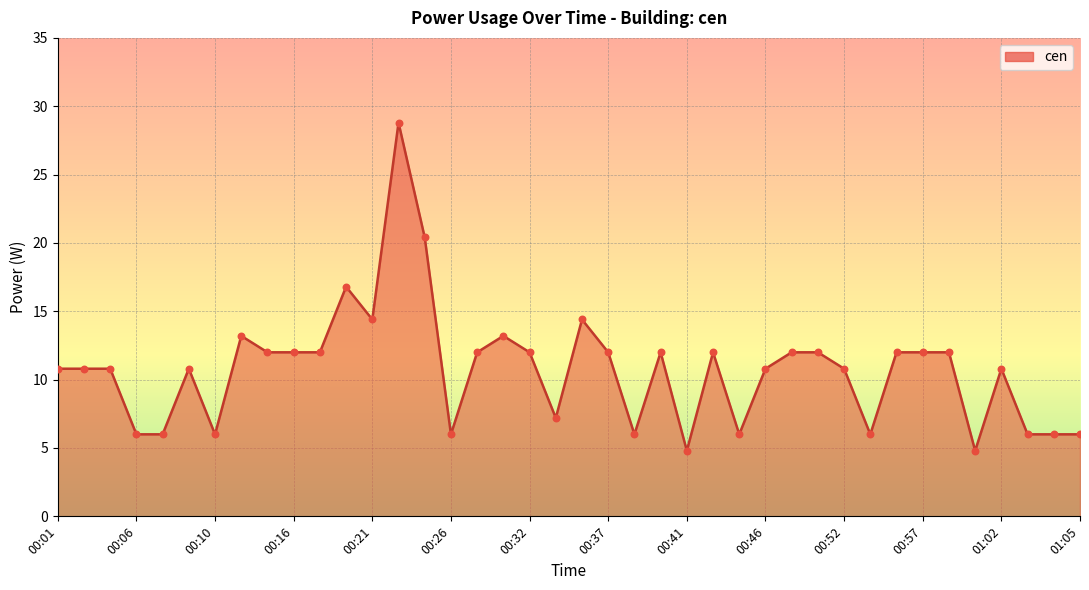

What is the maximum value shown in the chart?

28.8